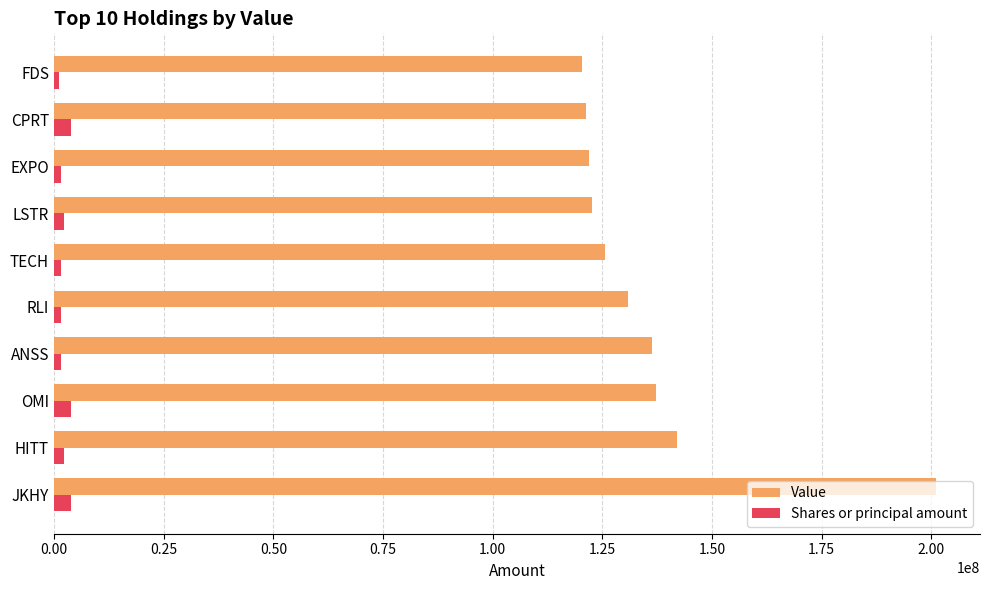

What is the smallest value displayed?

1103300